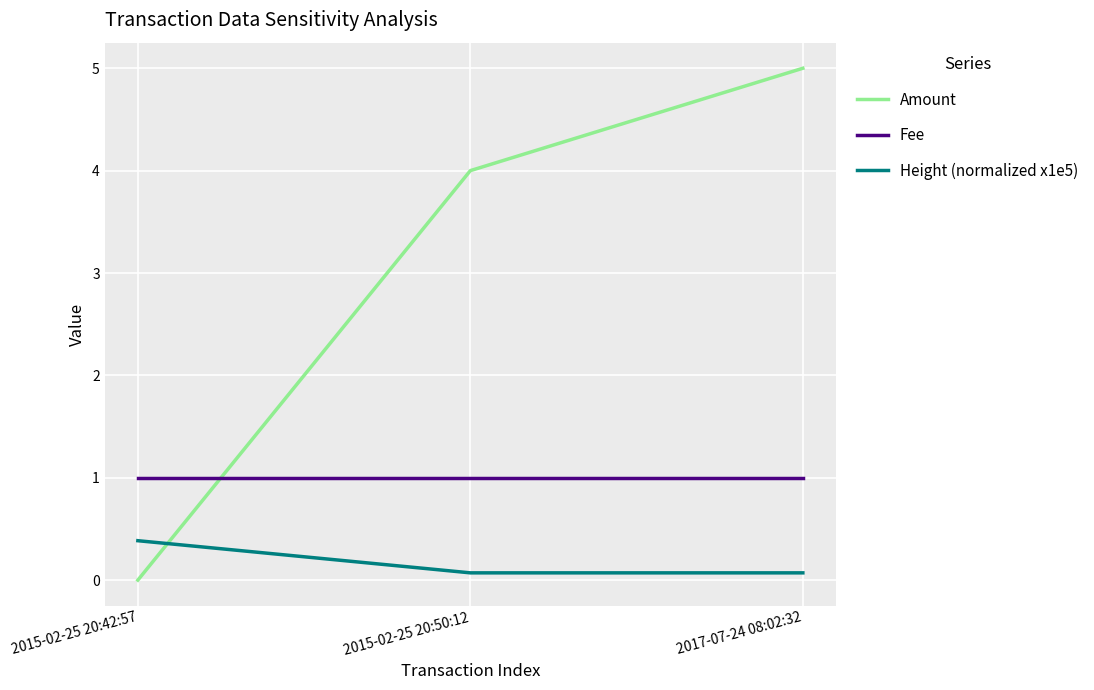

List the series in order of their peak value, lowest first.

Height (normalized x1e5), Fee, Amount